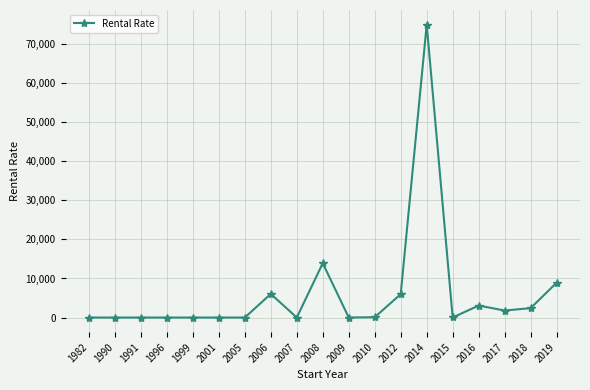

At which label does the data first exceed 10?

2006